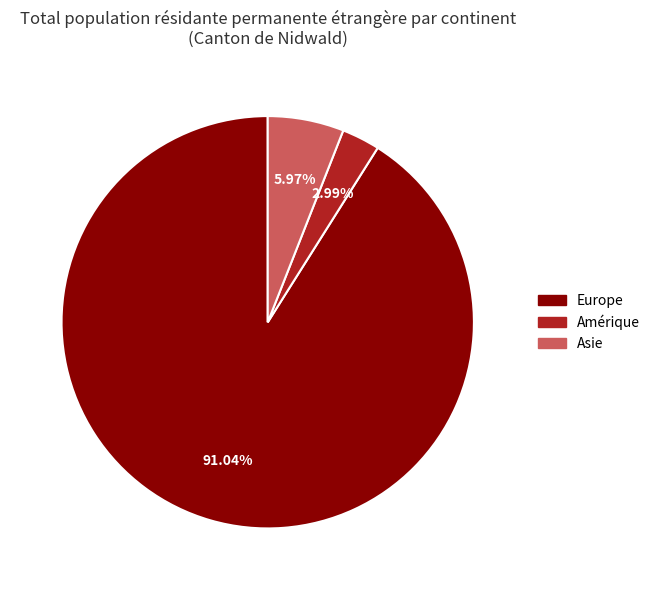

To the nearest percent, what percentage of the pie is Europe?

91%